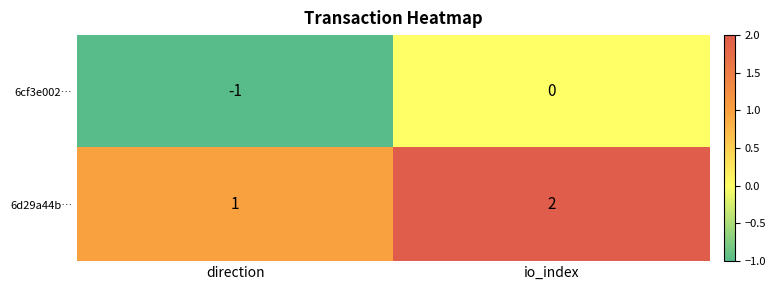

List the series in order of their overall mean, highest first.

6d29a44b…, 6cf3e002…